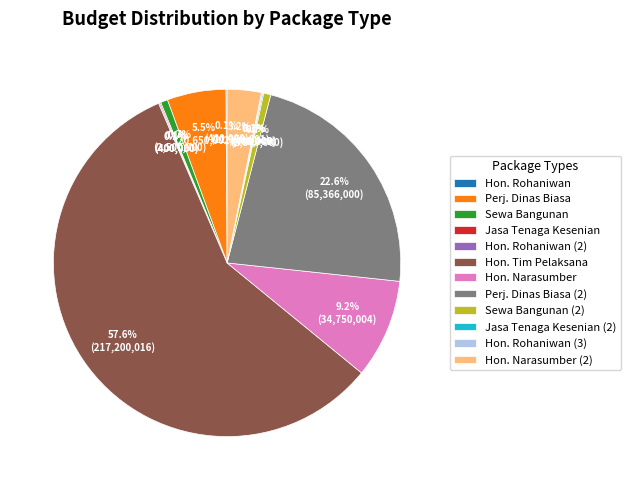

Which category has the biggest portion of the pie?

Hon. Tim Pelaksana